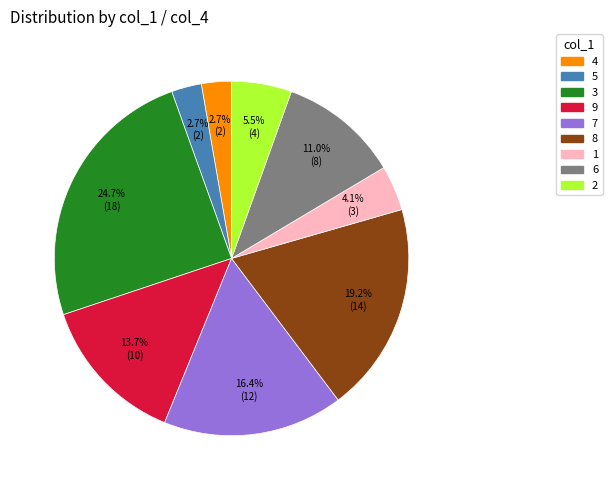

The 5 slice represents 16% of the pie. True or false?

False